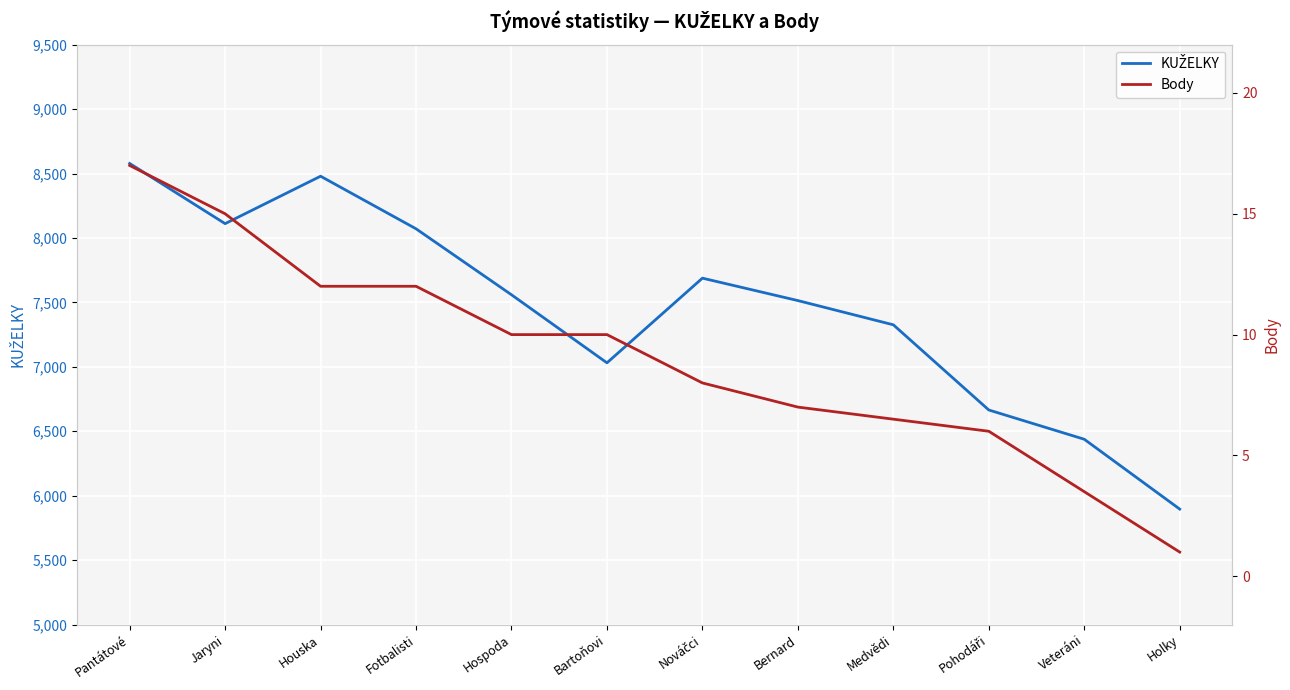

At which label does Body reach its peak?

Pantátové